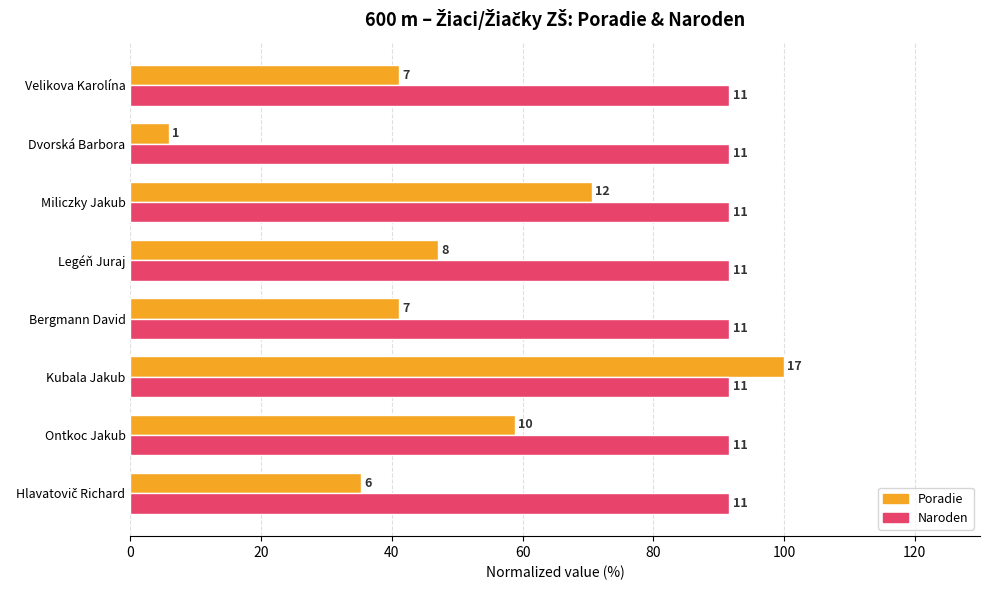

What are all the series names shown in the legend?

Poradie, Naroden